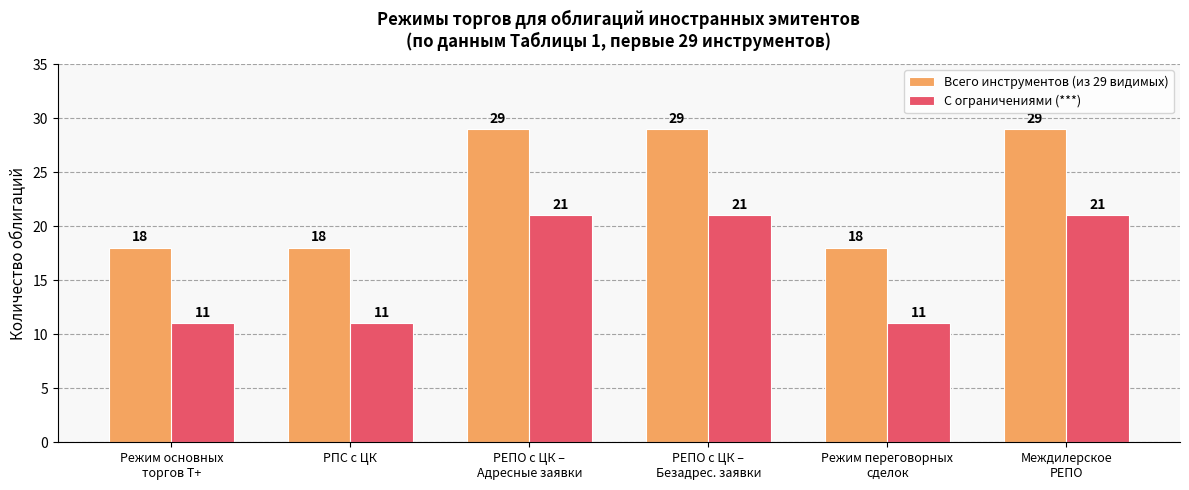

How many С ограничениями (***) values are between 11 and 21?

6